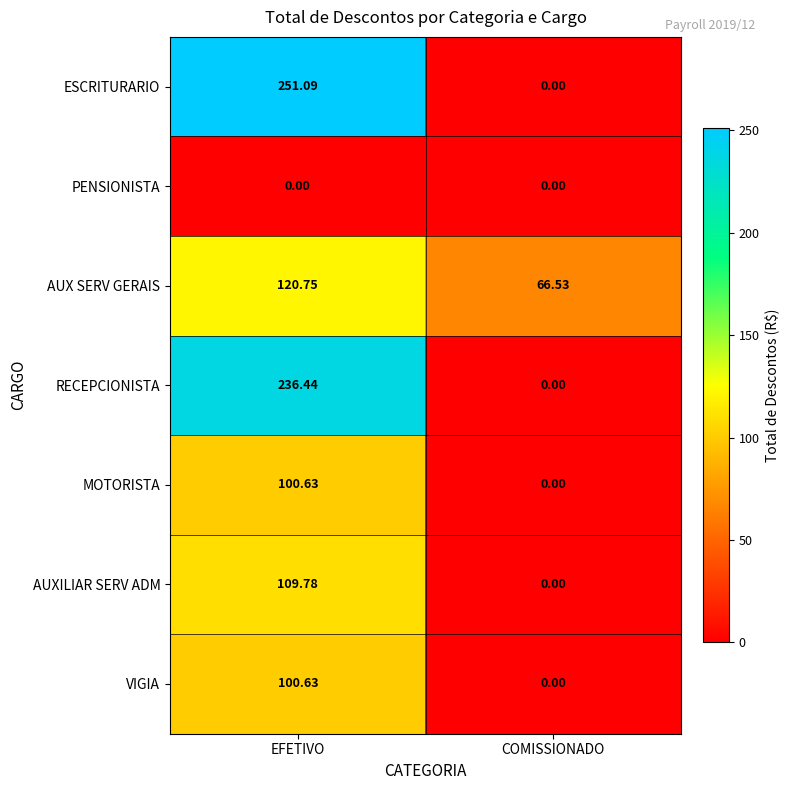

What is the spread (max minus min) of values at EFETIVO?

251.1